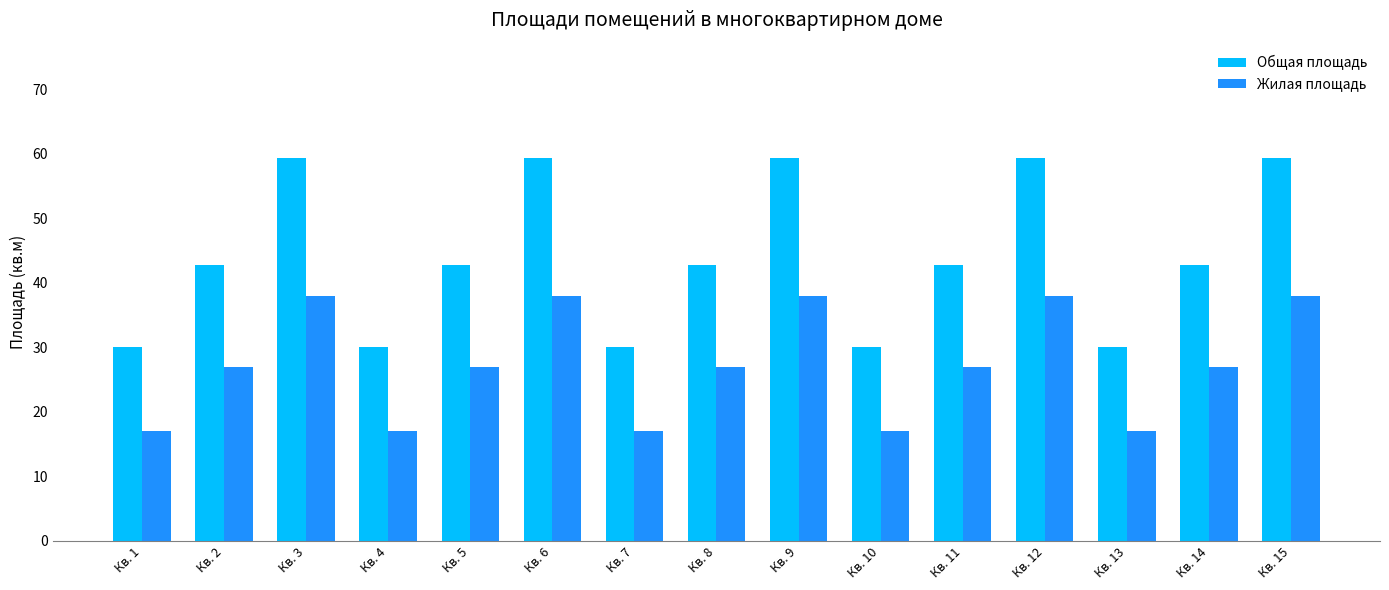

Are the bars horizontal?

No